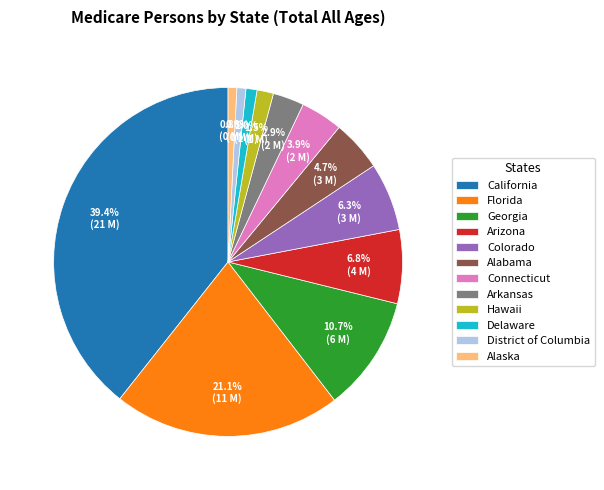

Does Connecticut represent more than half of the total?

No